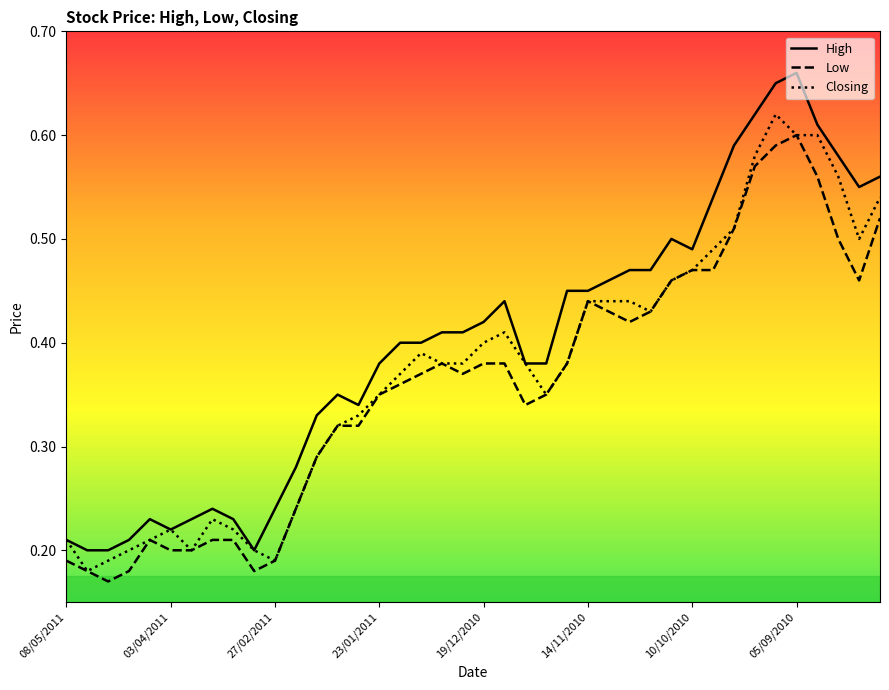

Which series has the largest total across all categories?

High